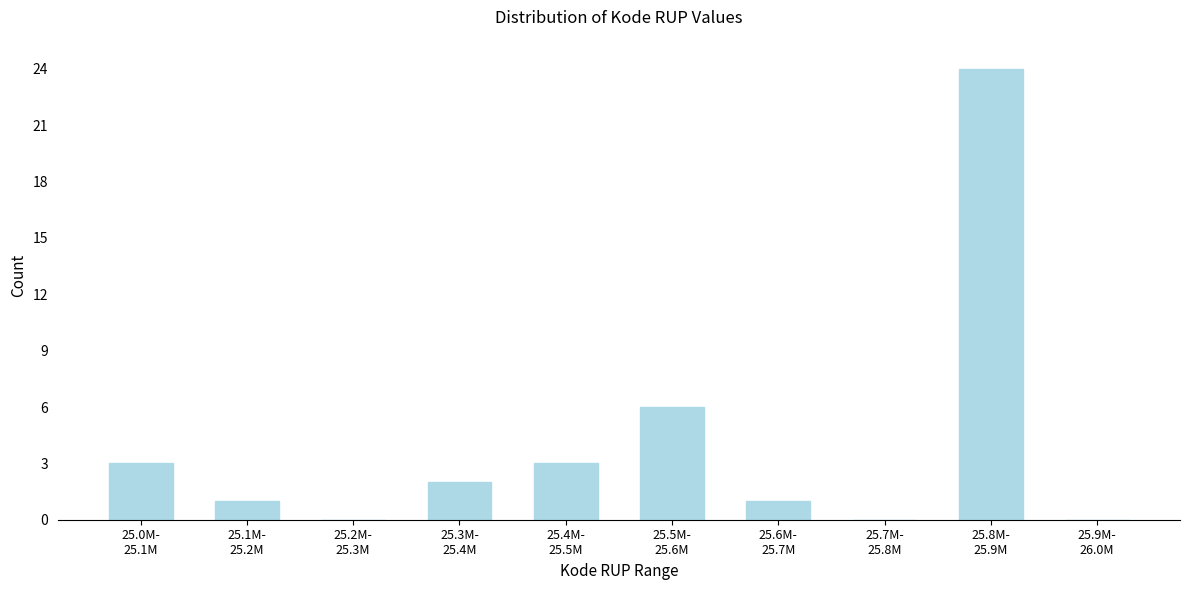

What is the sum of all values?

40